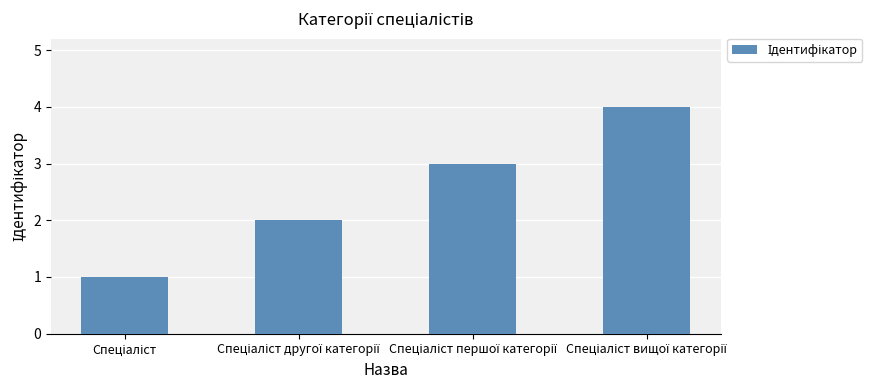

Count the number of data series in this chart.

1